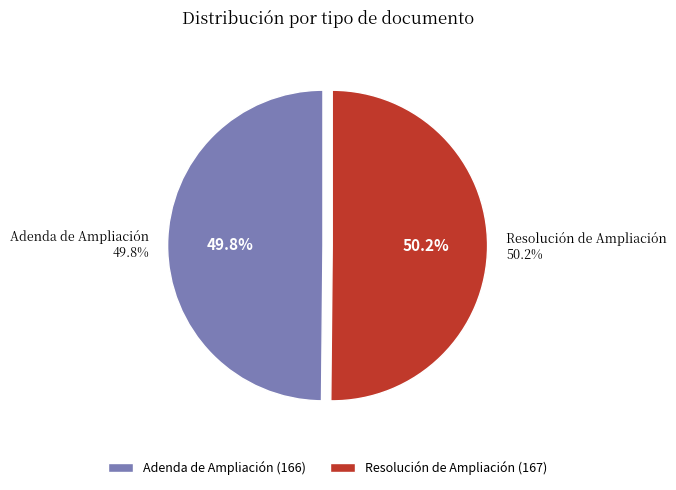

Which slice is the largest?

Resolución de Ampliación